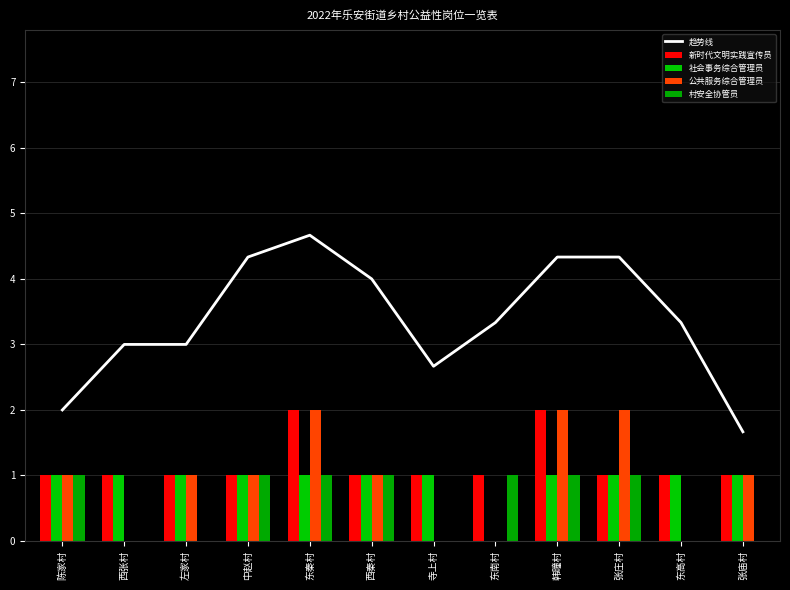

Count the number of data series in this chart.

5